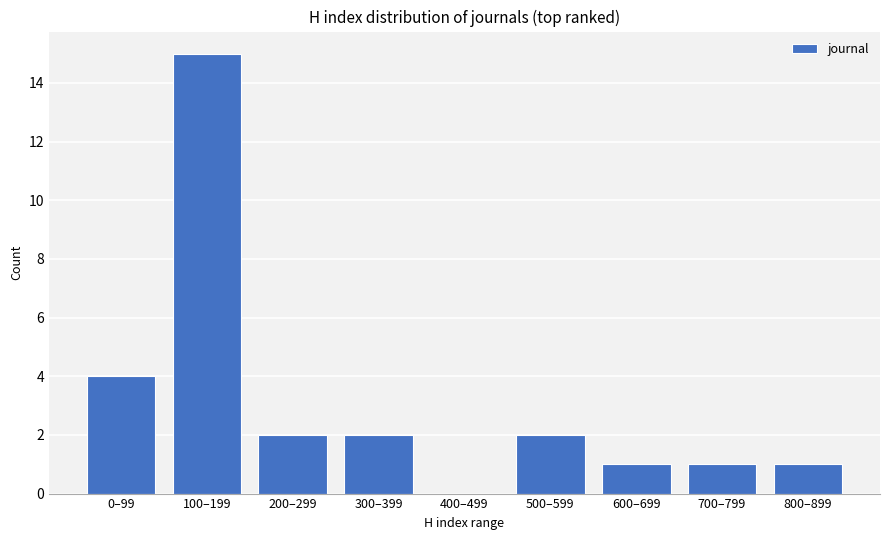

What is the difference between the values at 200–299 and 600–699?

1